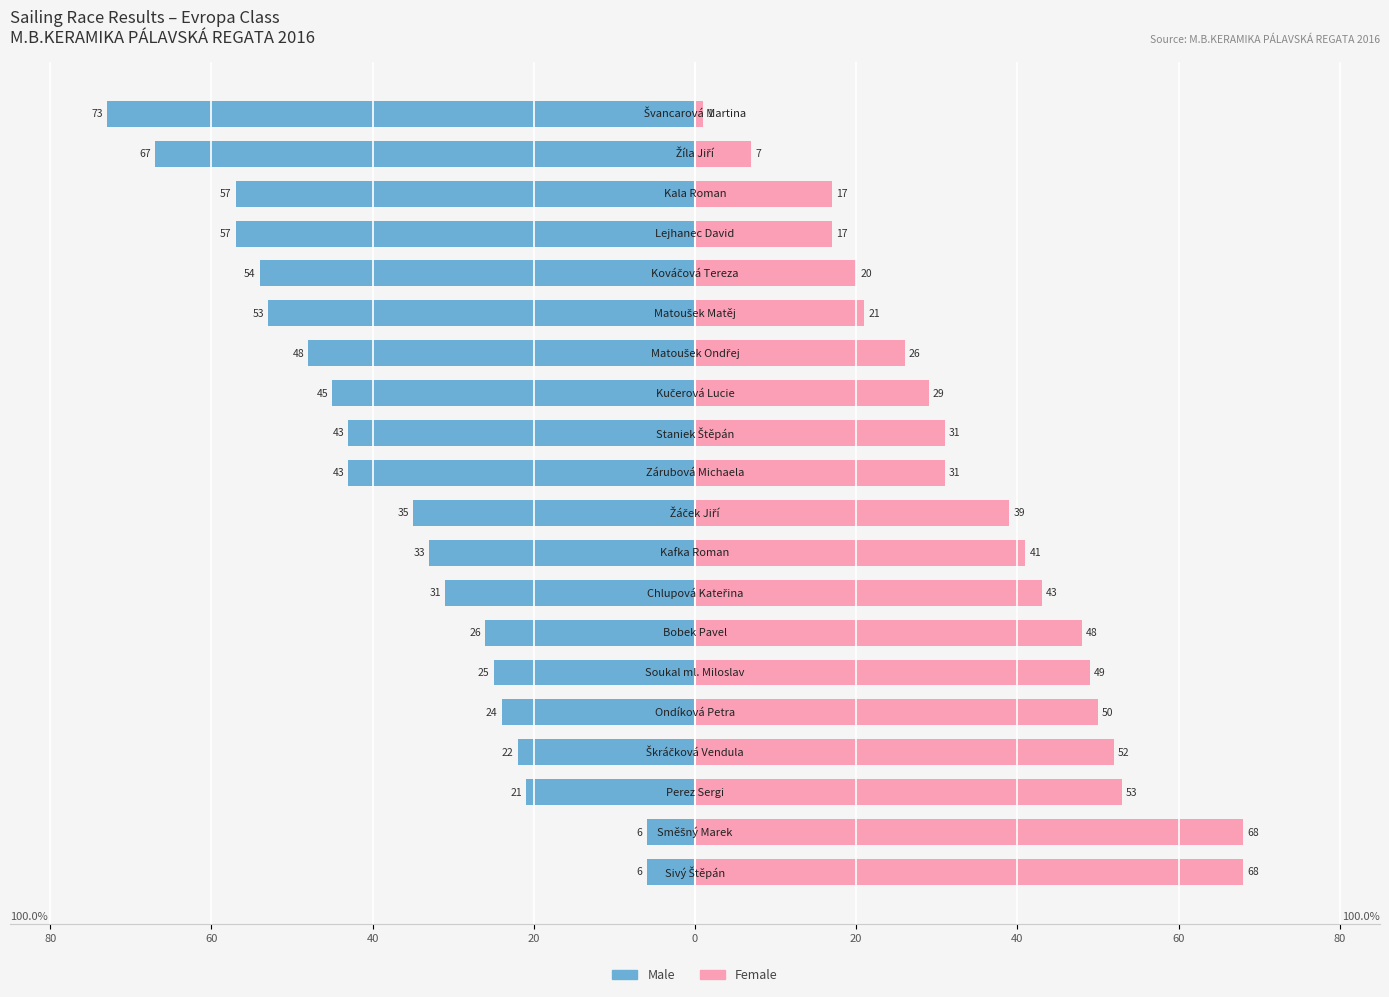

Which series has the widest spread of values?

Male